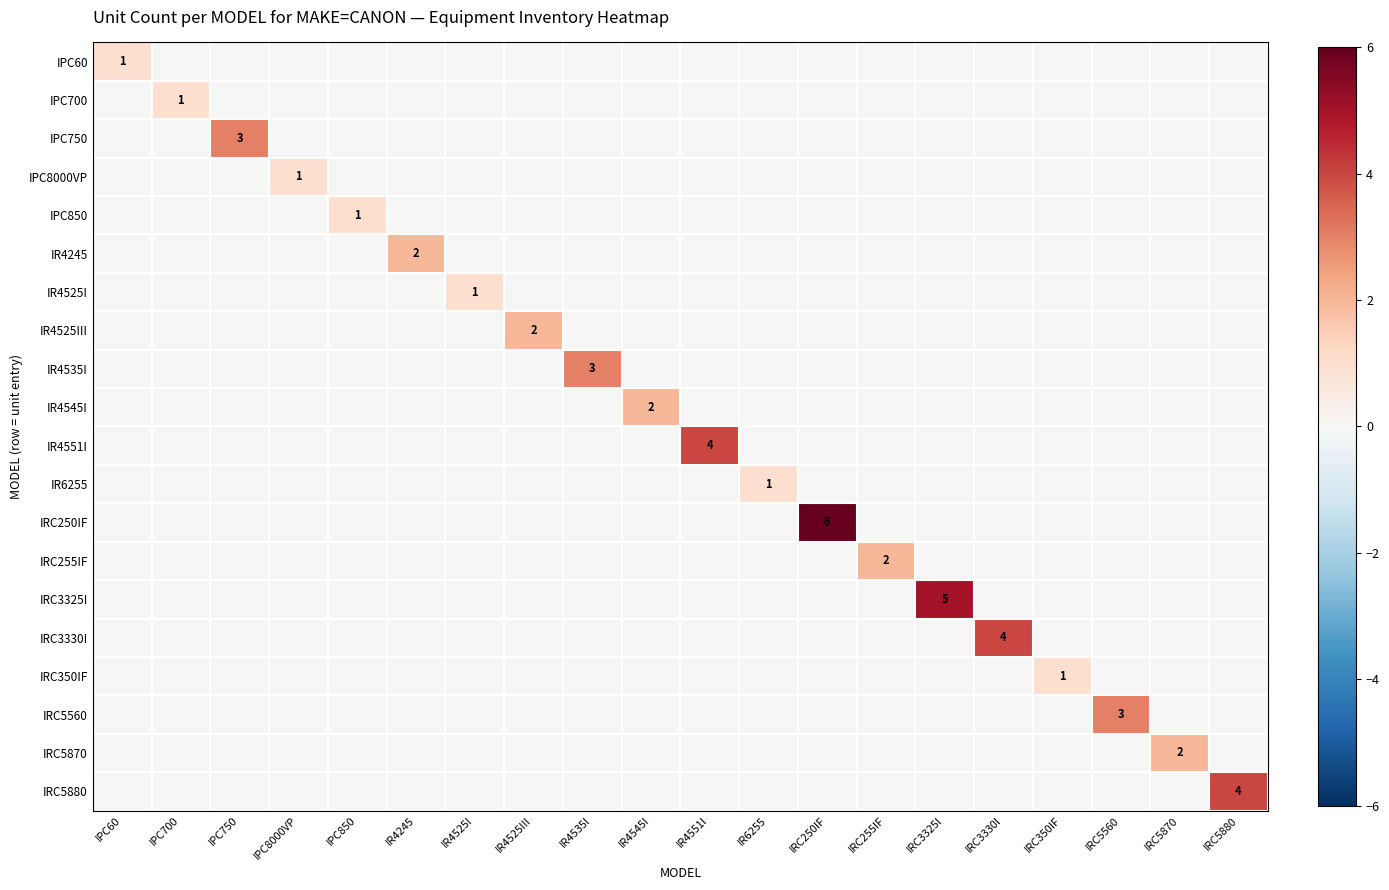

Is it true that IR4525III equals -1 at IR4535I?

False